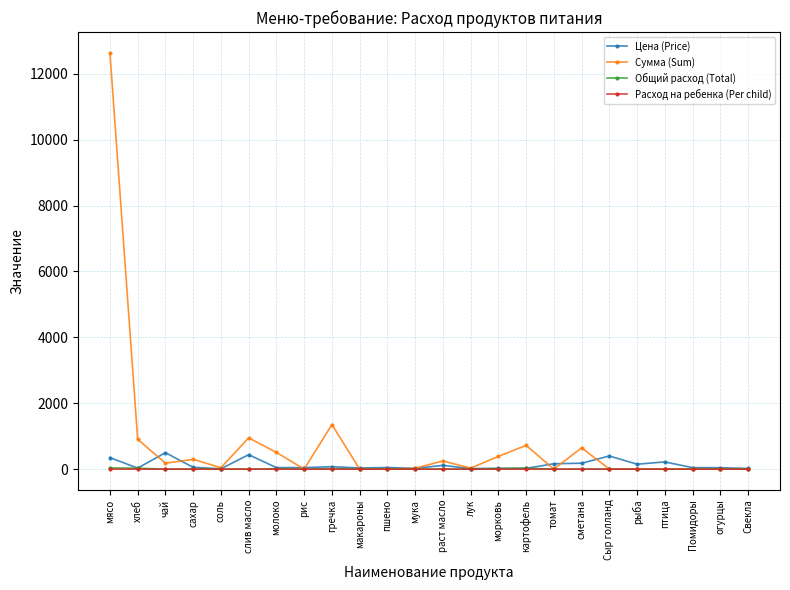

True or false: Общий расход (Total) has more than 1 interior local peaks.

True